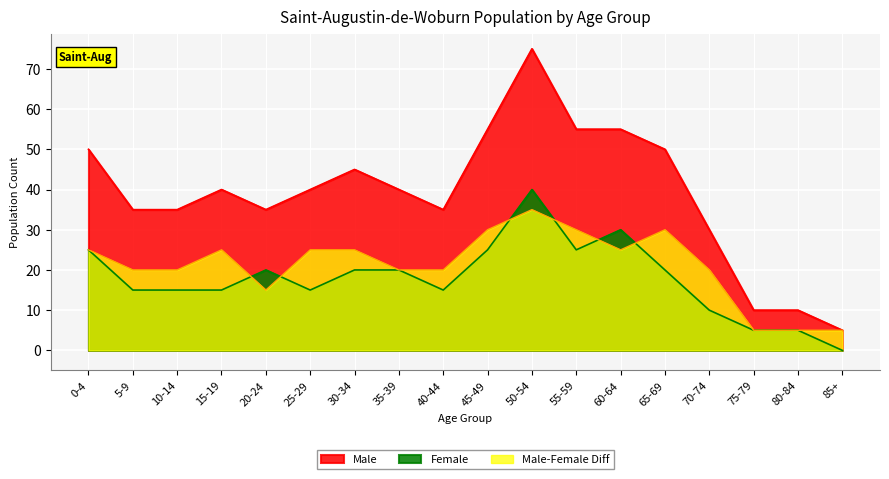

How many distinct data groups are displayed?

3